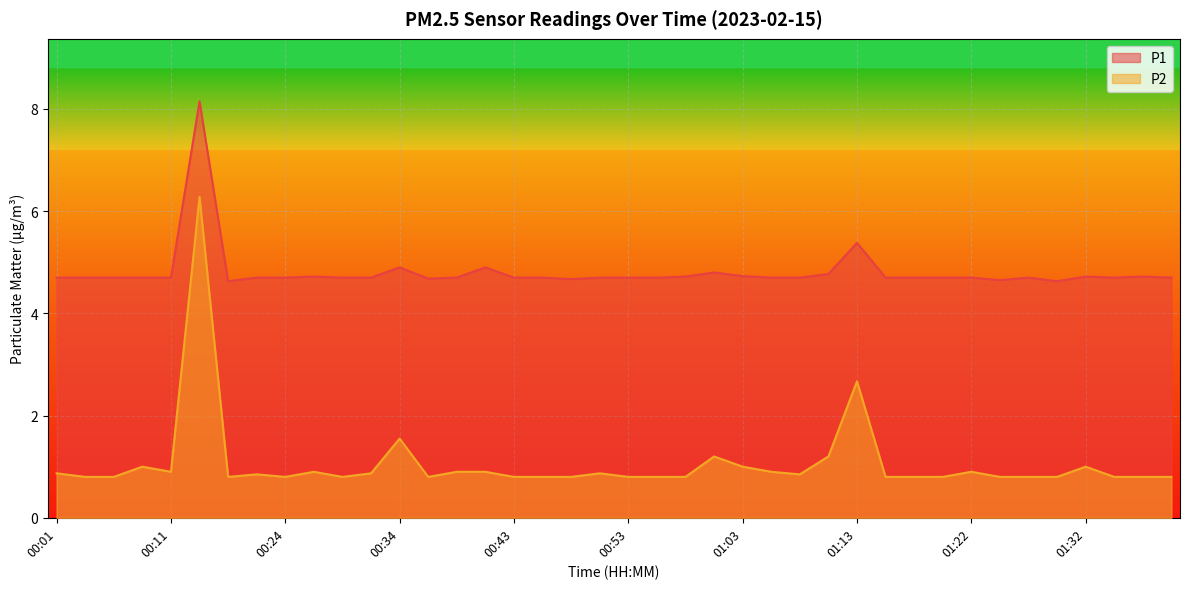

Is it true that P2 equals 0.3 at 00:55?

False